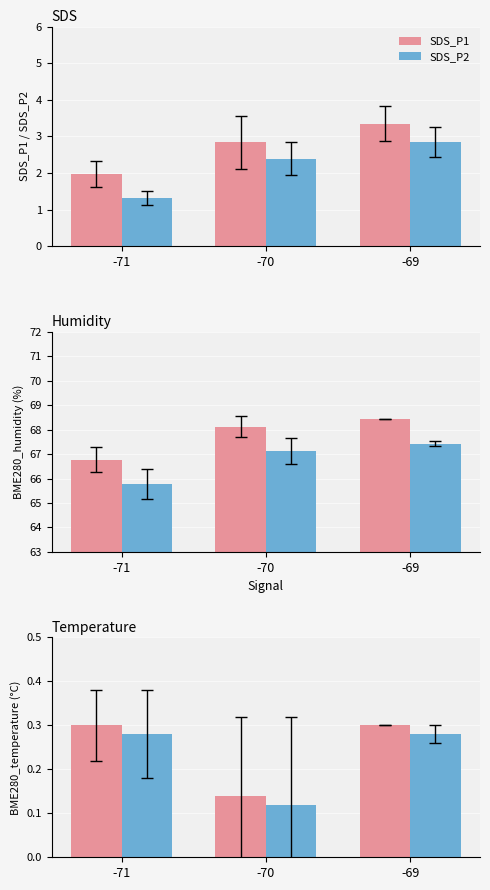

True or false: SDS_P1 has a value of 3.4 at -69.

True